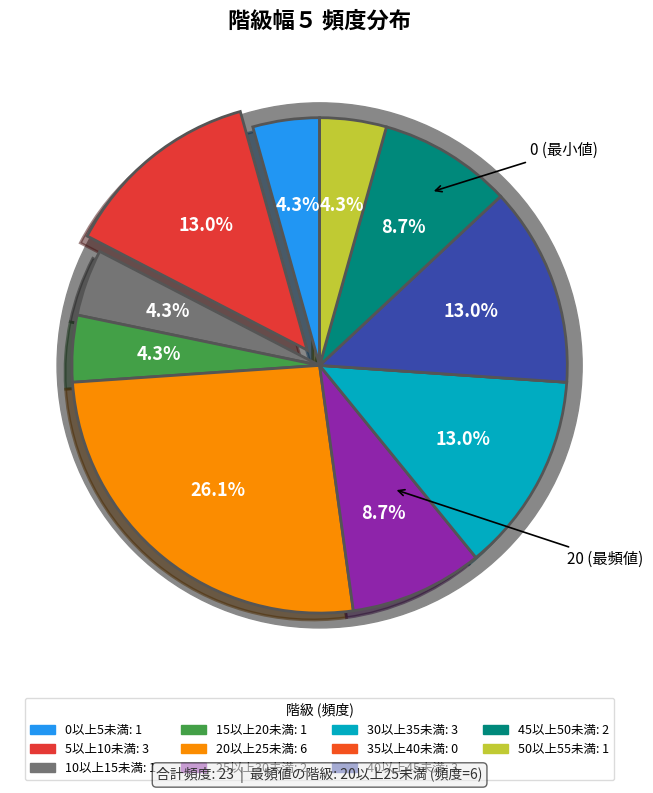

Approximately how many times larger is the value at 30 compared to 45?

1.5